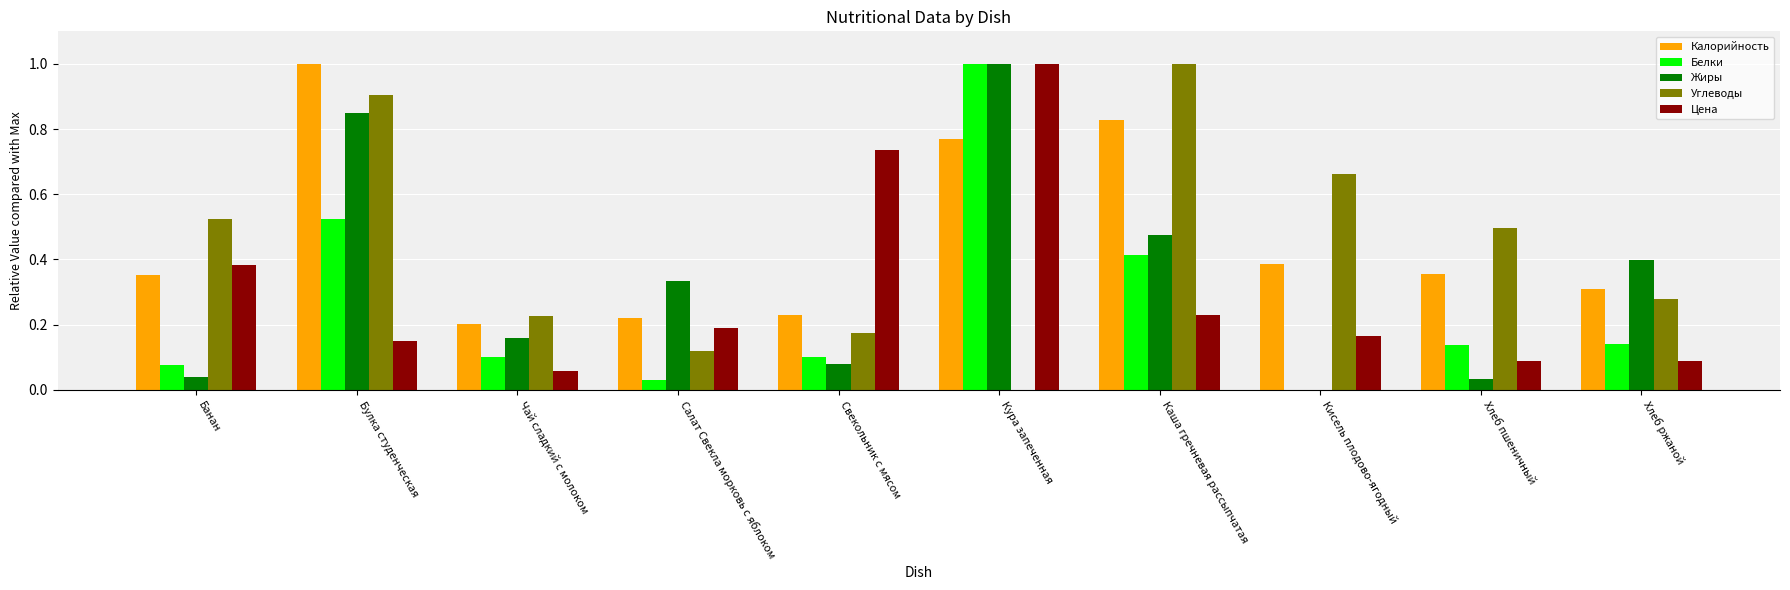

What is the sum of all Цена values?

3.1